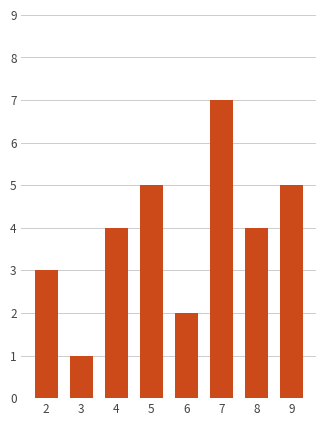

The chart shows a value of 1 at 8. True or false?

False